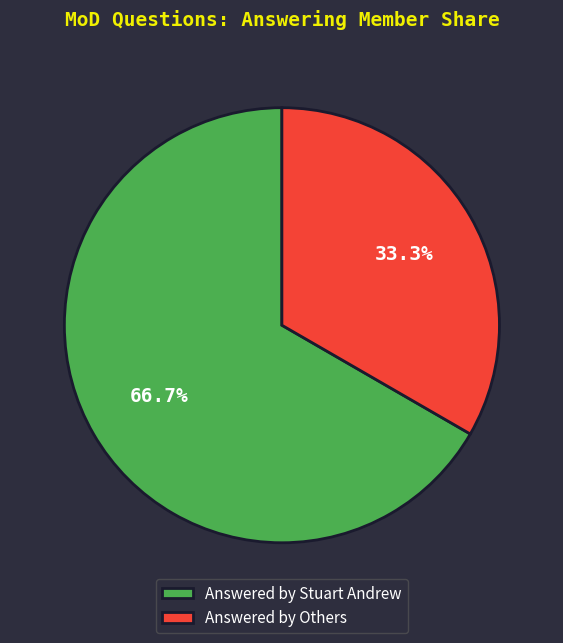

What is the largest slice in the pie chart?

Answered by Stuart Andrew